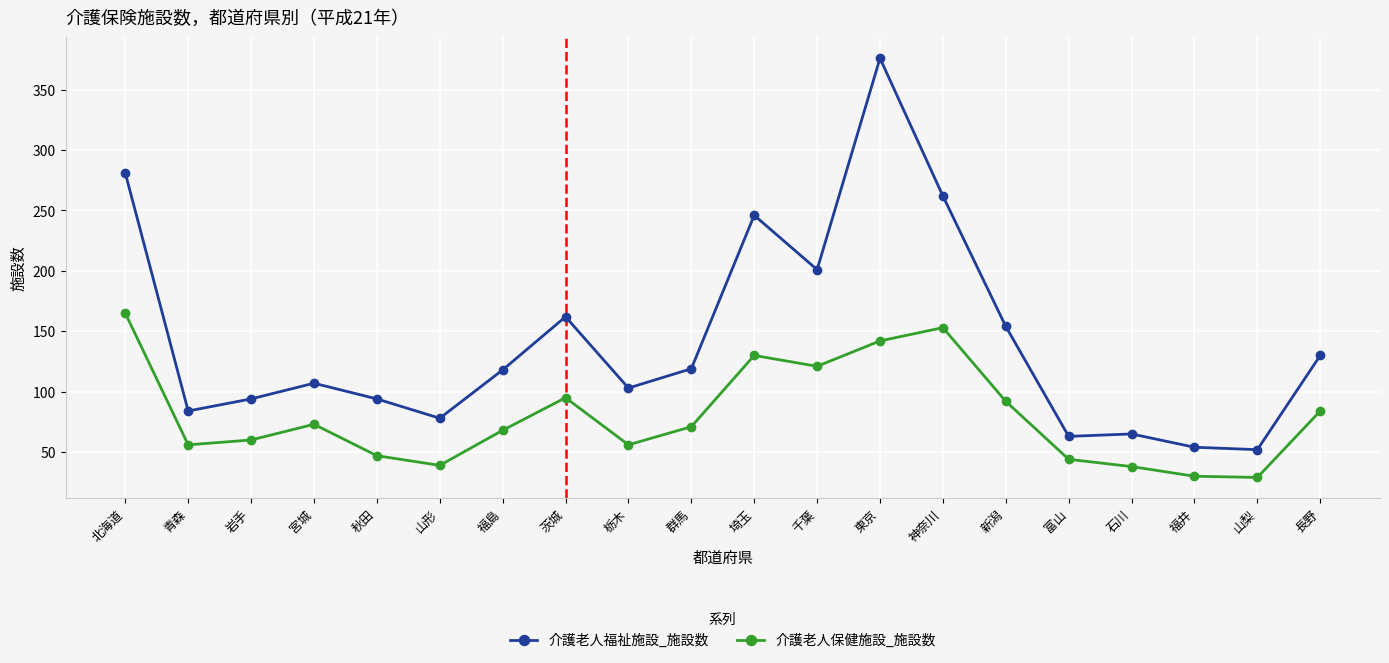

Which series has the largest total across all categories?

介護老人福祉施設_施設数